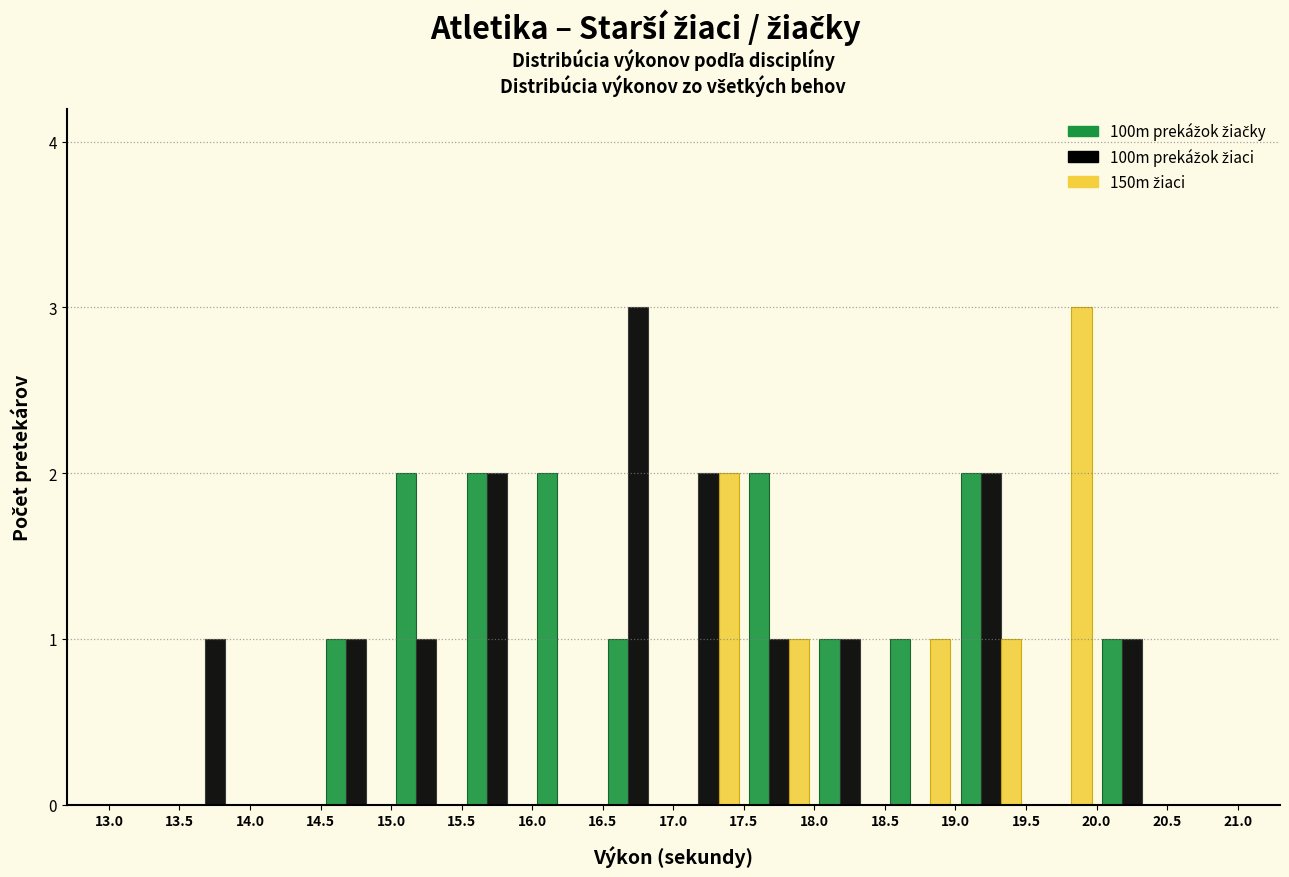

Reading left to right, list every range on the x-axis with the height of the bar of each series over it. The values are not printed on the chart, so give them approximately, as read against the axis.

13.0 to 13.5: 100m prekážok žiačky=0	100m prekážok žiaci=0	150m žiaci=0
13.5 to 14.0: 100m prekážok žiačky=0	100m prekážok žiaci=1	150m žiaci=0
14.0 to 14.5: 100m prekážok žiačky=0	100m prekážok žiaci=0	150m žiaci=0
14.5 to 15.0: 100m prekážok žiačky=1	100m prekážok žiaci=1	150m žiaci=0
15.0 to 15.5: 100m prekážok žiačky=2	100m prekážok žiaci=1	150m žiaci=0
15.5 to 16.0: 100m prekážok žiačky=2	100m prekážok žiaci=2	150m žiaci=0
16.0 to 16.5: 100m prekážok žiačky=2	100m prekážok žiaci=0	150m žiaci=0
16.5 to 17.0: 100m prekážok žiačky=1	100m prekážok žiaci=3	150m žiaci=0
17.0 to 17.5: 100m prekážok žiačky=0	100m prekážok žiaci=2	150m žiaci=2
17.5 to 18.0: 100m prekážok žiačky=2	100m prekážok žiaci=1	150m žiaci=1
18.0 to 18.5: 100m prekážok žiačky=1	100m prekážok žiaci=1	150m žiaci=0
18.5 to 19.0: 100m prekážok žiačky=1	100m prekážok žiaci=0	150m žiaci=1
19.0 to 19.5: 100m prekážok žiačky=2	100m prekážok žiaci=2	150m žiaci=1
19.5 to 20.0: 100m prekážok žiačky=0	100m prekážok žiaci=0	150m žiaci=3
20.0 to 20.5: 100m prekážok žiačky=1	100m prekážok žiaci=1	150m žiaci=0
20.5 to 21.0: 100m prekážok žiačky=0	100m prekážok žiaci=0	150m žiaci=0